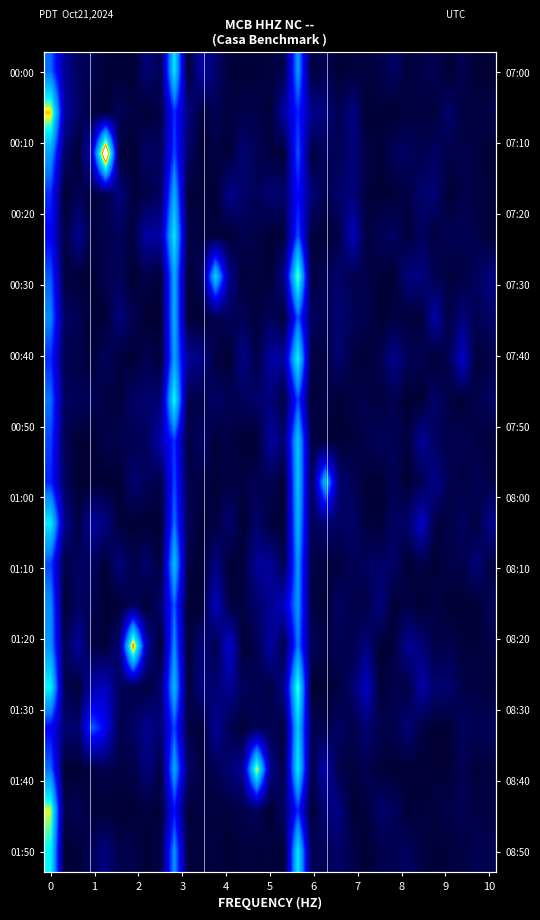

At how many categories does at least one series exceed 1?

21